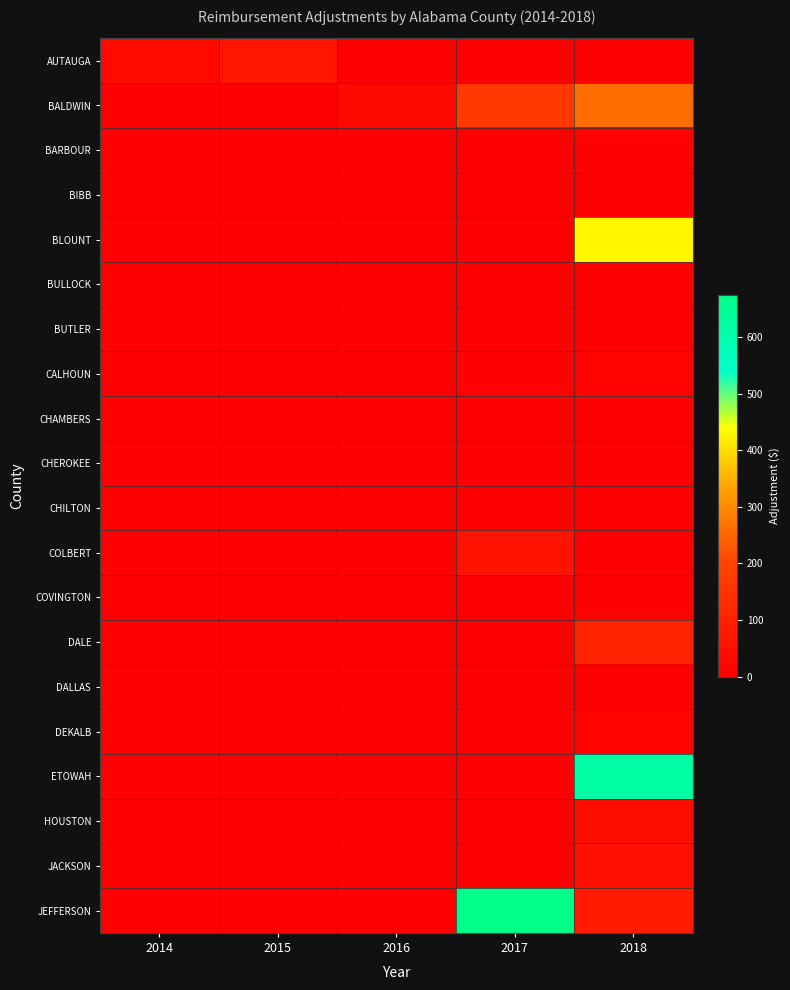

Which has a higher value, 2017 or 2018?

2017